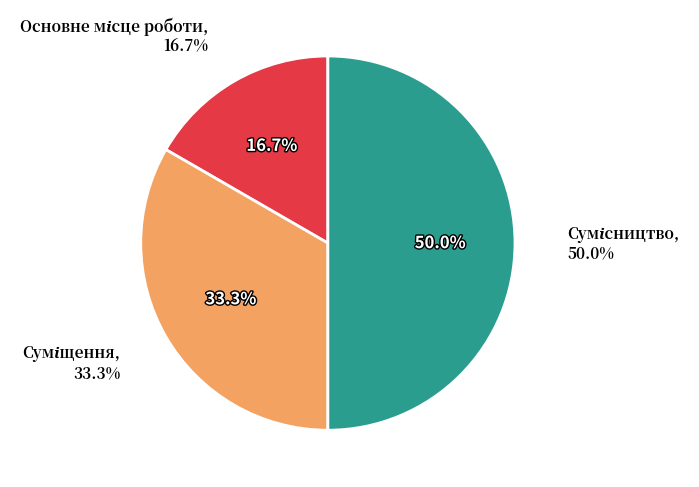

The Основне місце роботи slice represents 10% of the pie. True or false?

False